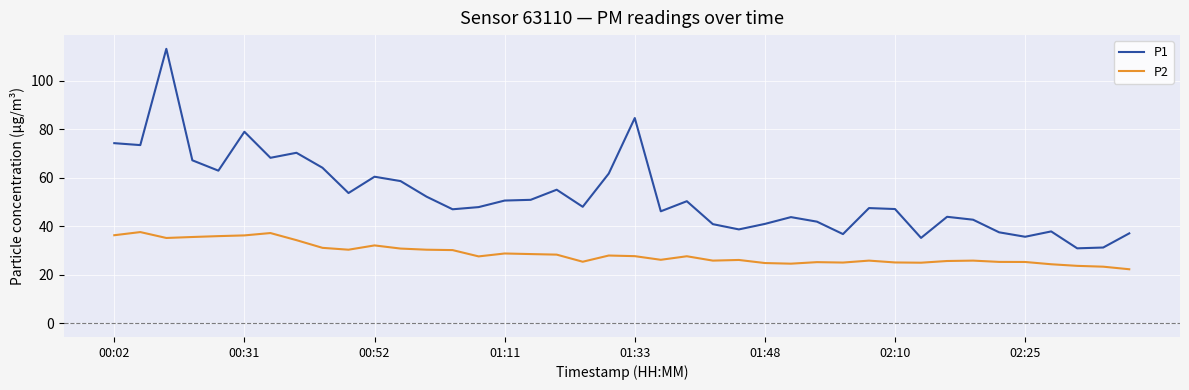

What is the smallest value displayed?

22.3